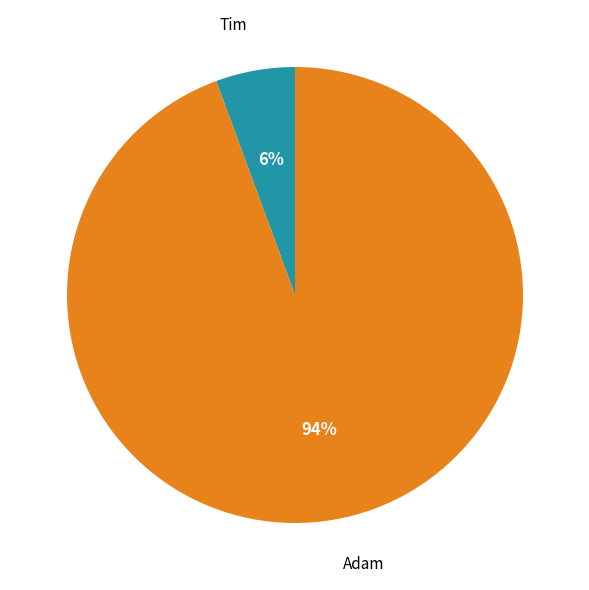

Does any single category account for the majority?

Yes